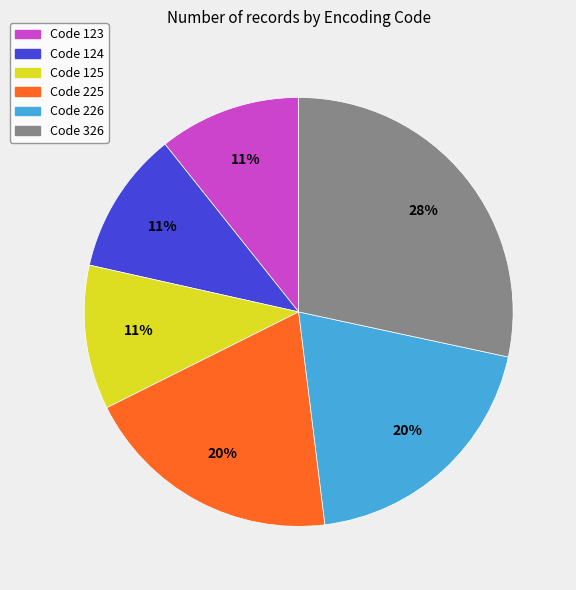

How many segments does this pie chart have?

6